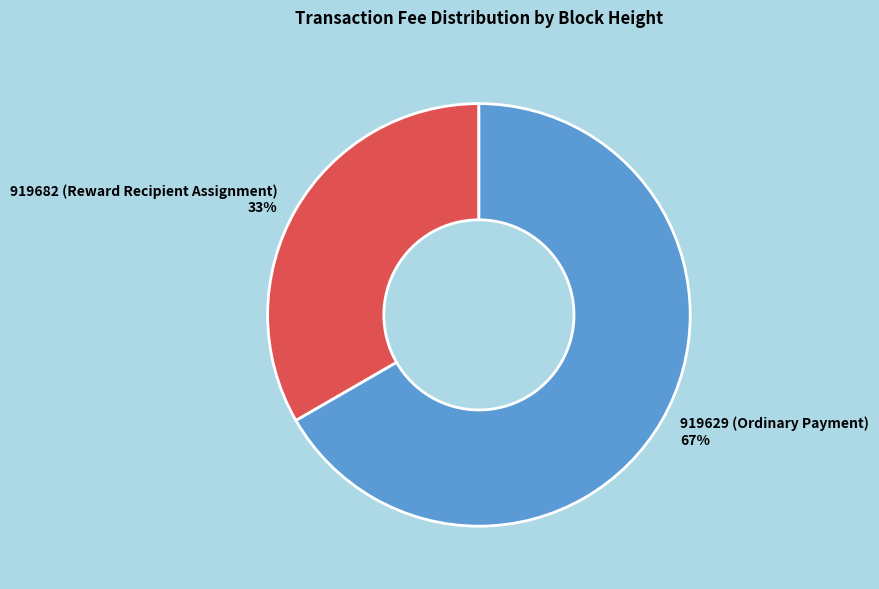

To the nearest percent, what percentage of the pie is 919629 (Ordinary Payment)?

67%